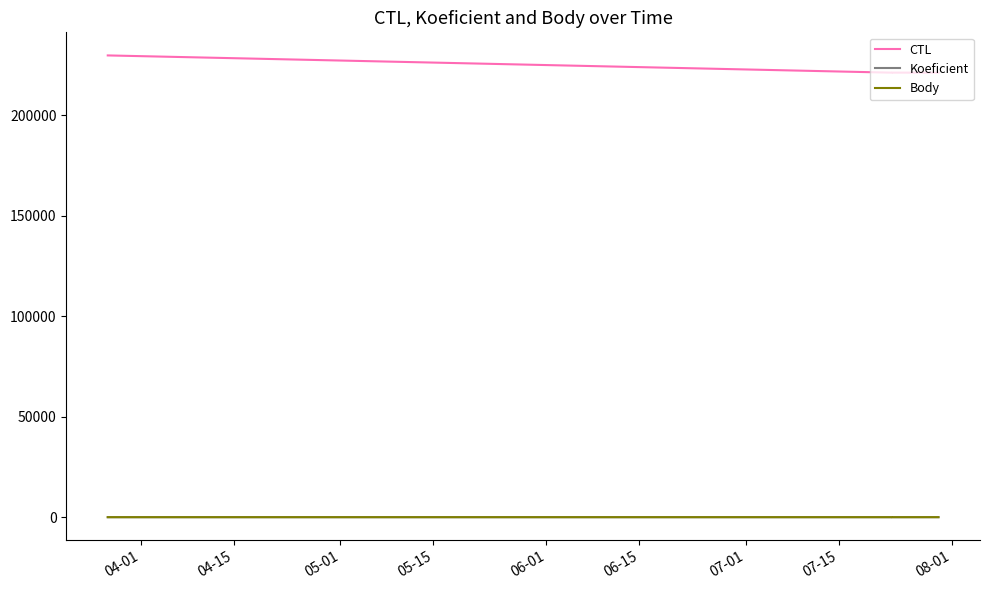

The Koeficient series shows 1 at 04-01. True or false?

False